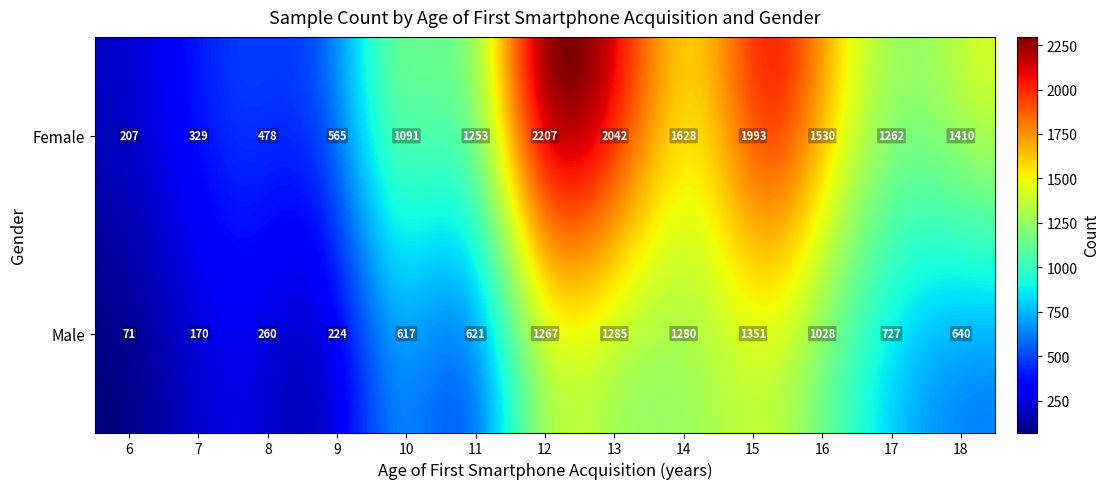

Rank the series by their maximum value, from highest to lowest.

Female, Male